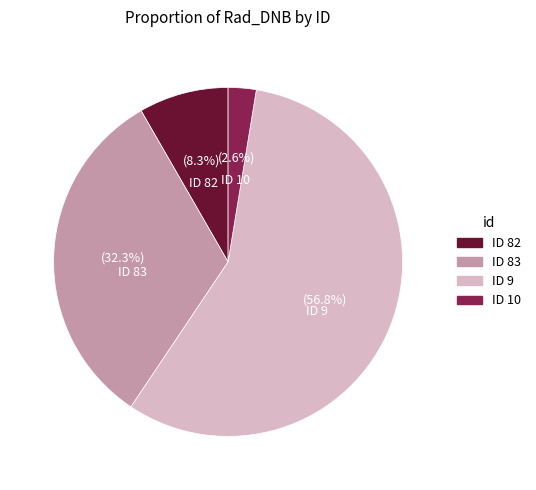

Which has a higher value, ID 83 or ID 82?

ID 83